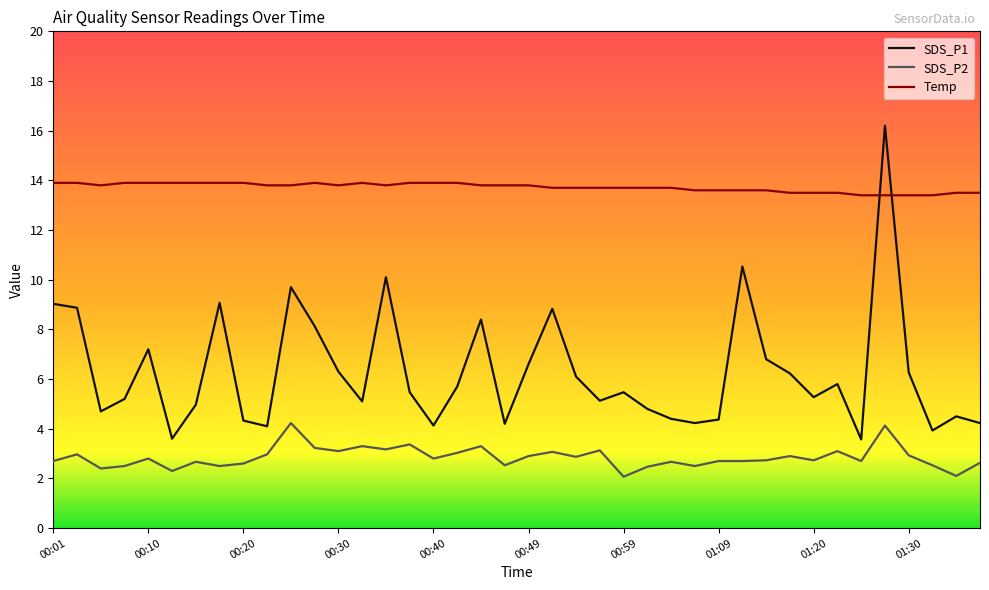

Which series has the largest range (max minus min)?

SDS_P1